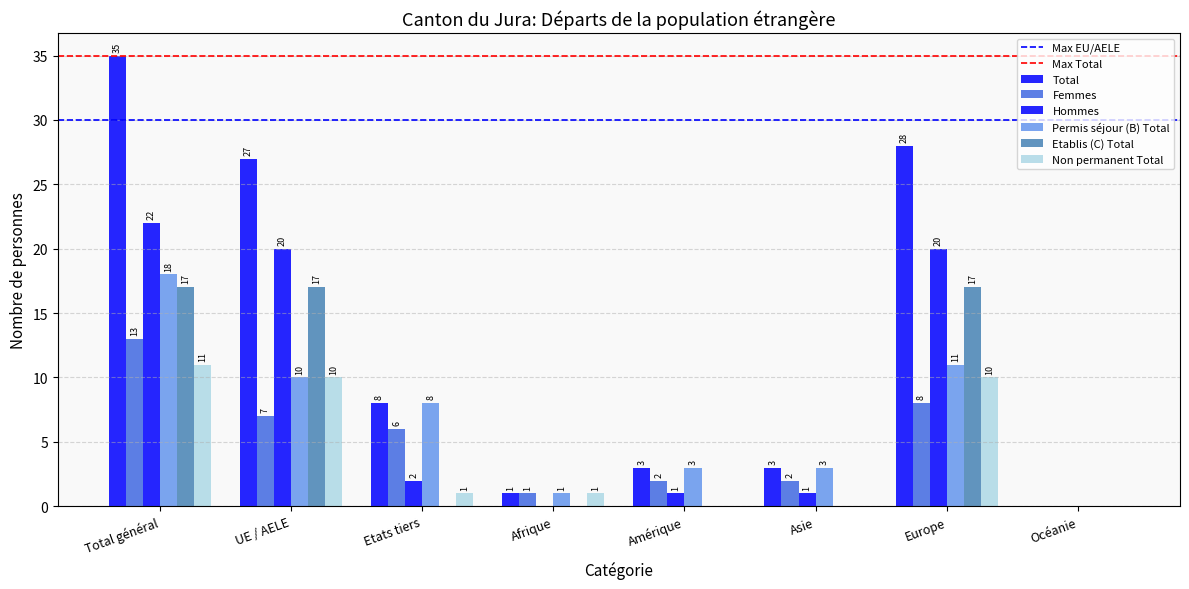

Which category has the lowest value in the Hommes series?

Afrique